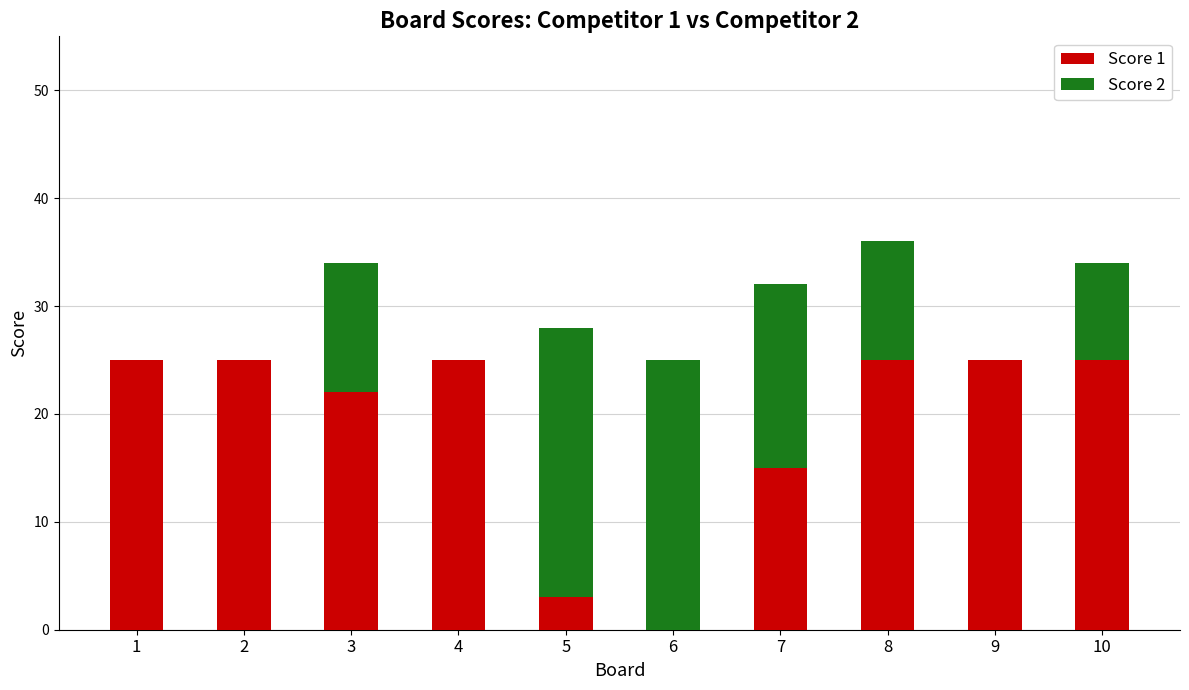

What is the sum of the Score 1 values at 1 and 8?

50